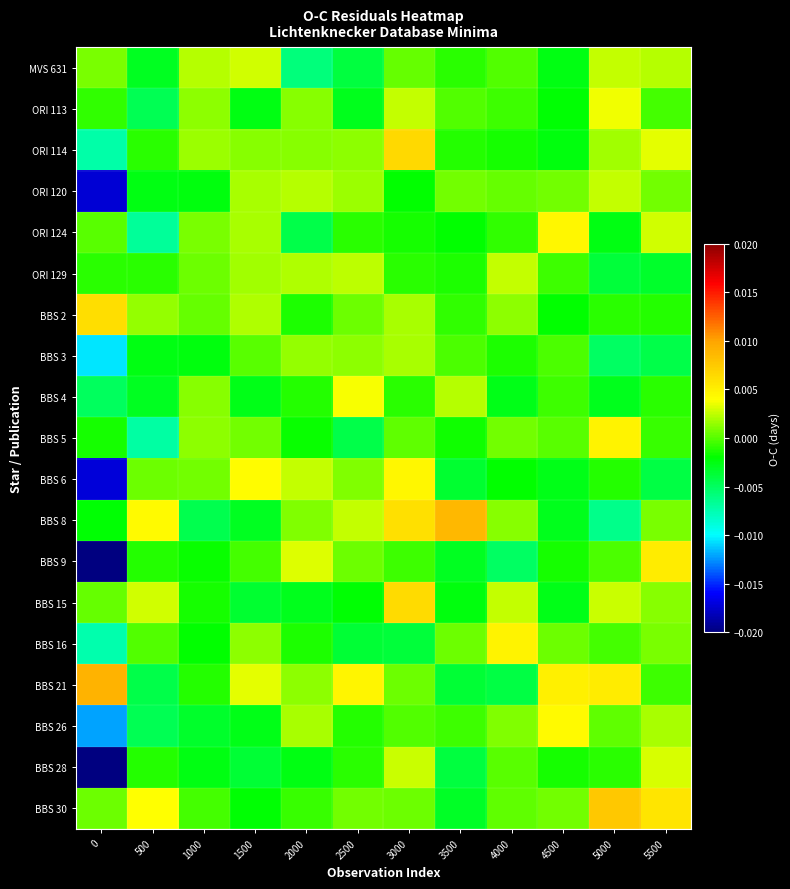

Which series changed the most between 0 and 5500?

BBS 28